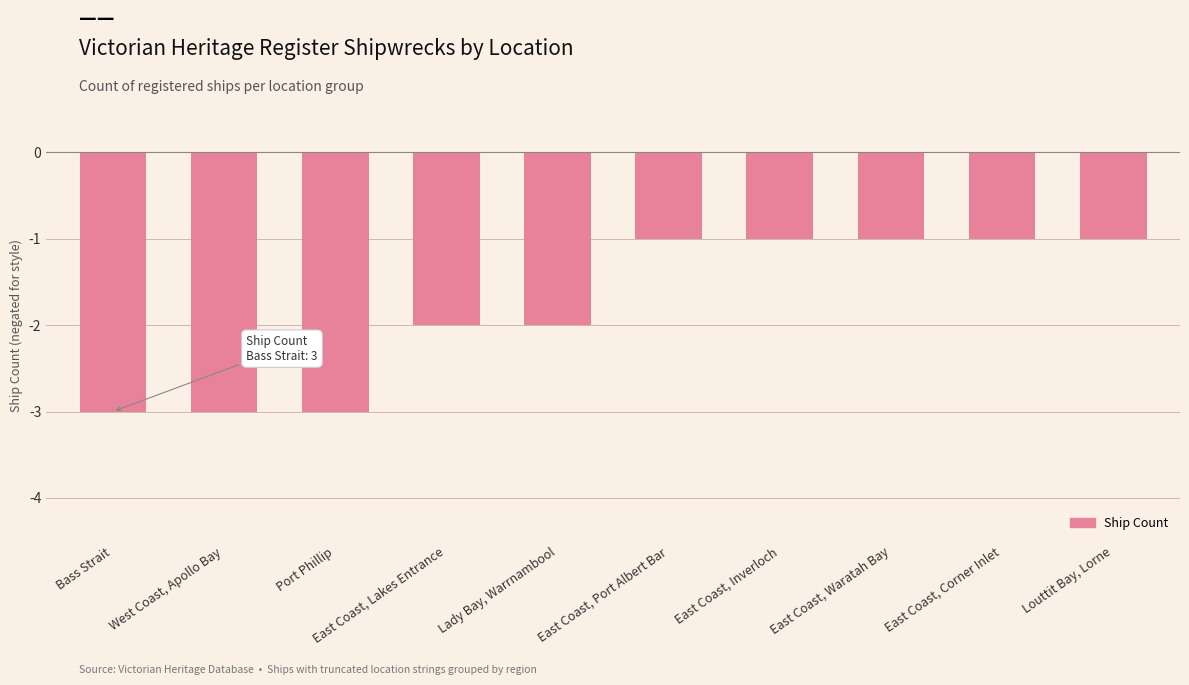

How many bars are there in total?

10